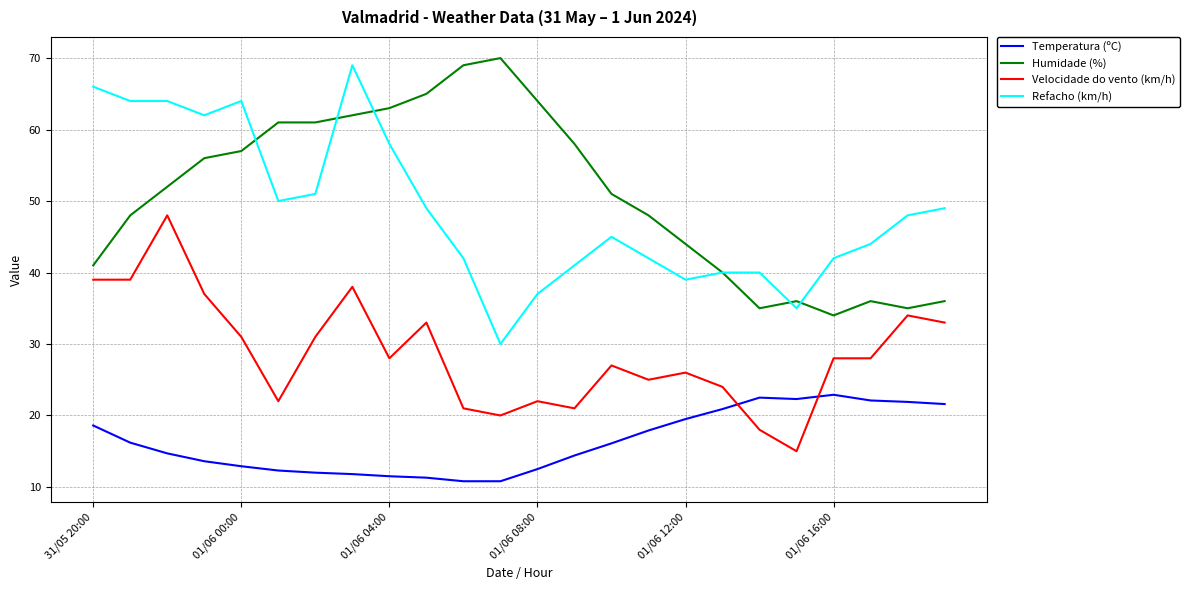

What are all the series names shown in the legend?

Temperatura (ºC), Humidade (%), Velocidade do vento (km/h), Refacho (km/h)